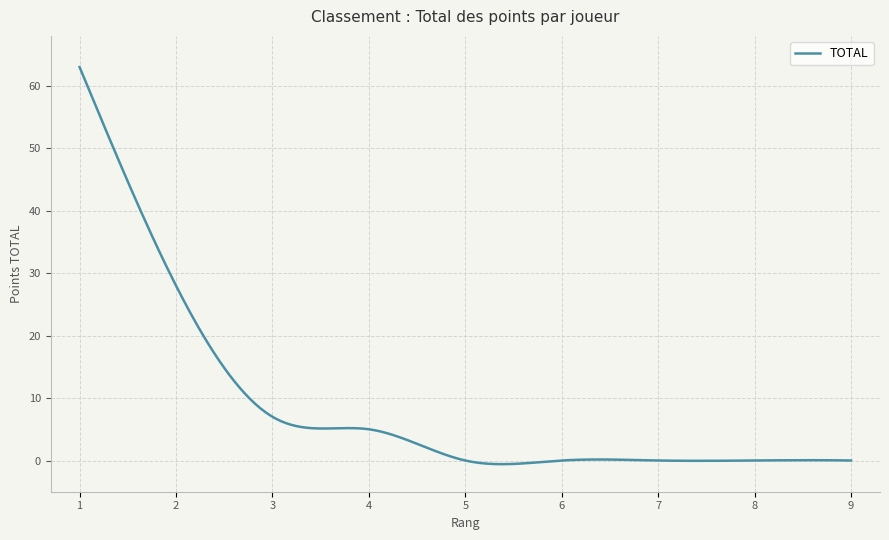

What is the average value?

8.6